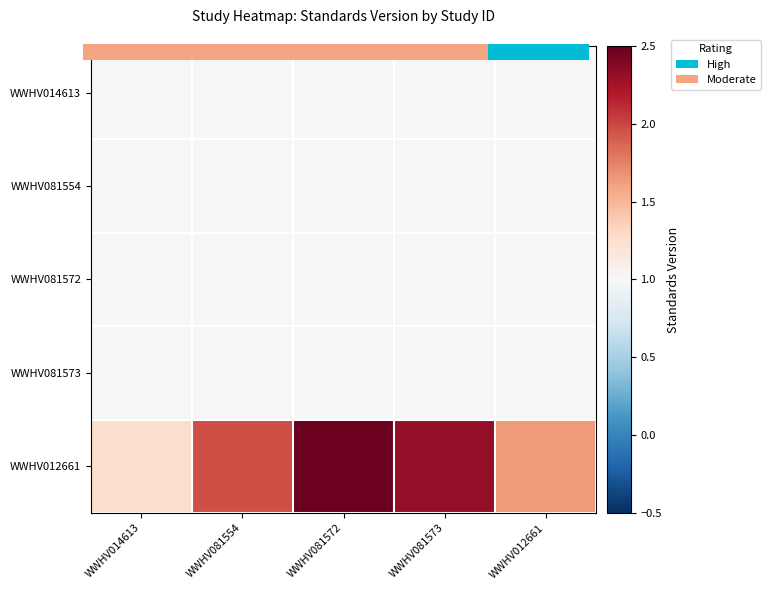

How many categories are shown in the chart?

5